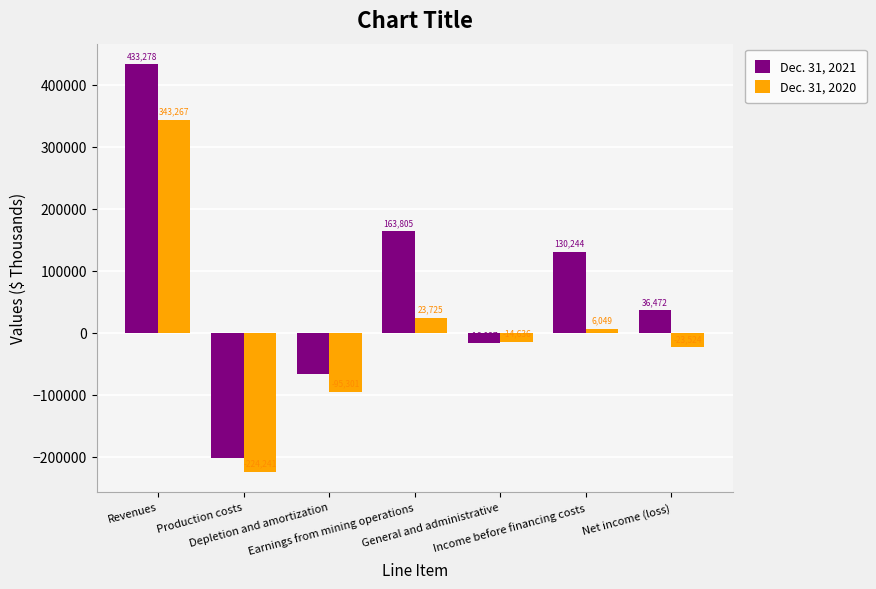

List the labels in order of Dec. 31, 2020 value, largest first.

Revenues, Earnings from mining operations, Income before financing costs, General and administrative, Net income (loss), Depletion and amortization, Production costs